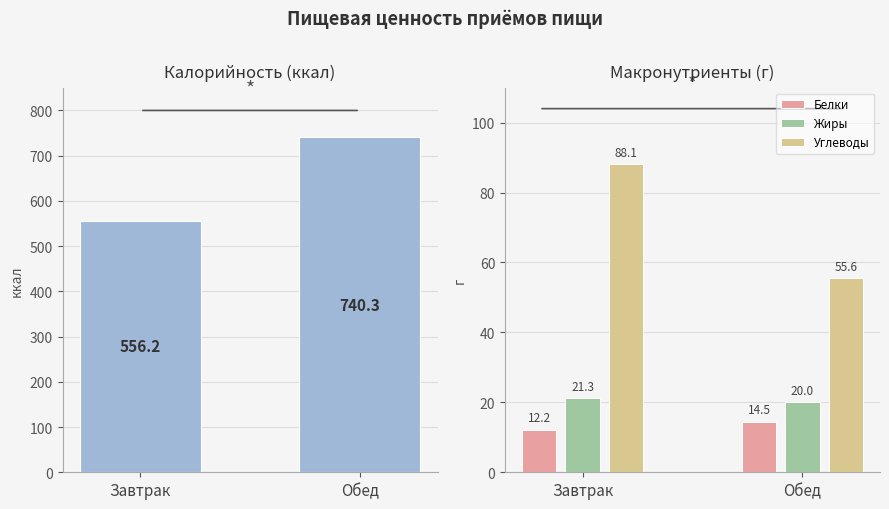

What is the sum of all Жиры values?

41.2